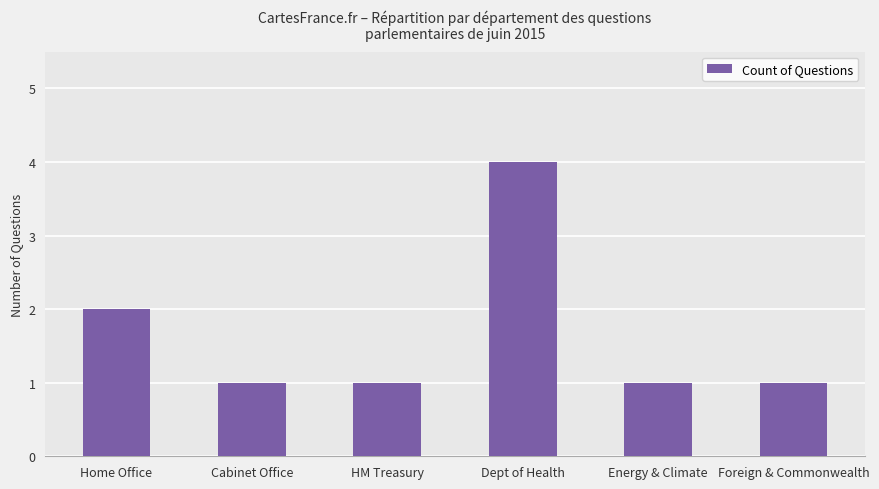

What is the ratio of the value at Cabinet Office to the value at Foreign & Commonwealth?

1.0